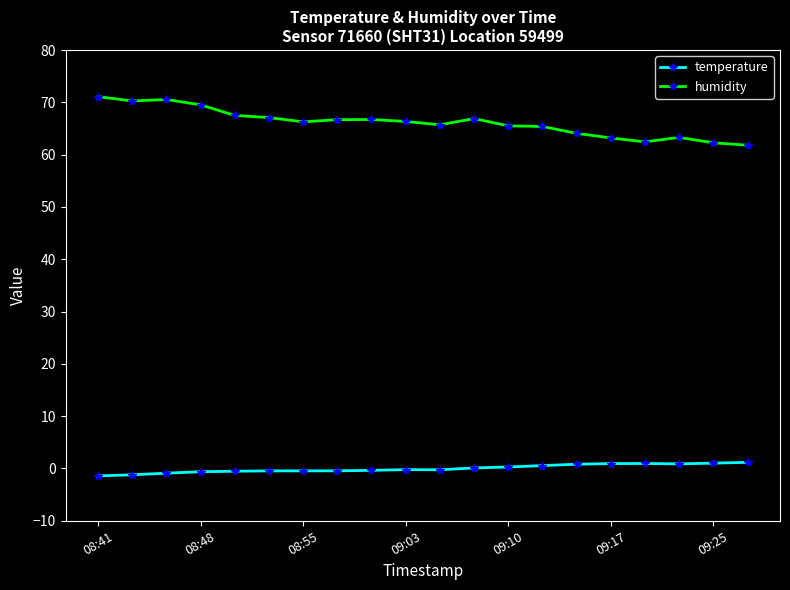

In humidity, how many points are higher than both neighbors (excluding endpoints)?

4